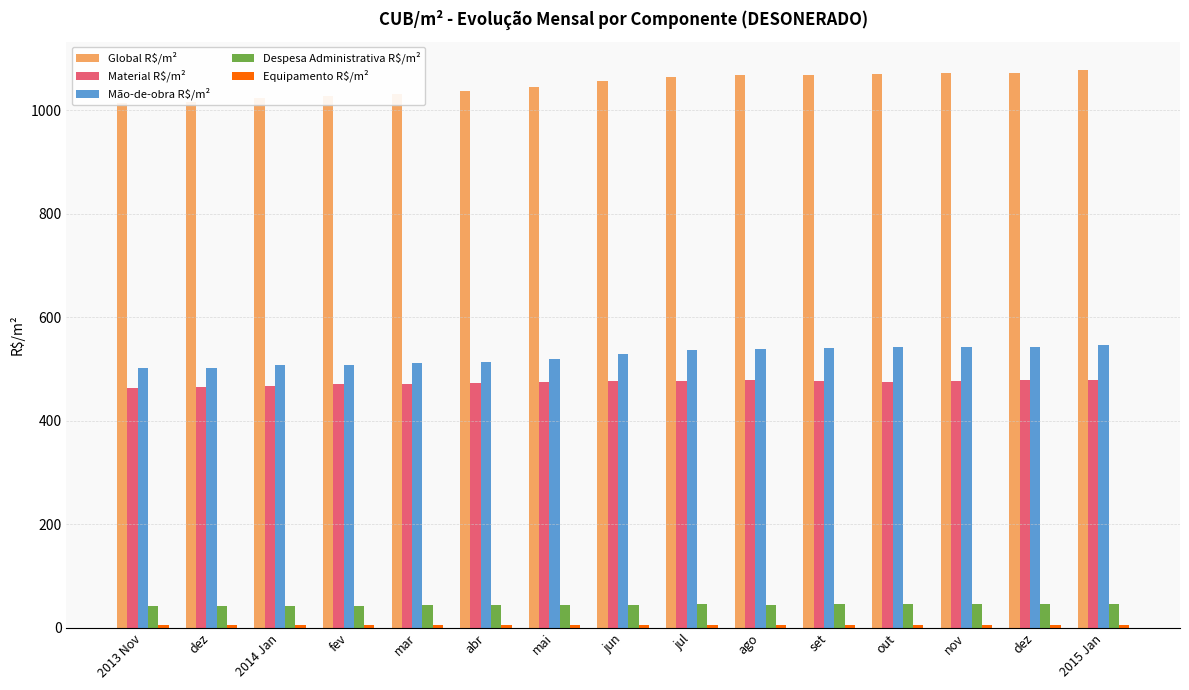

Between dez and mar, which is larger?

dez